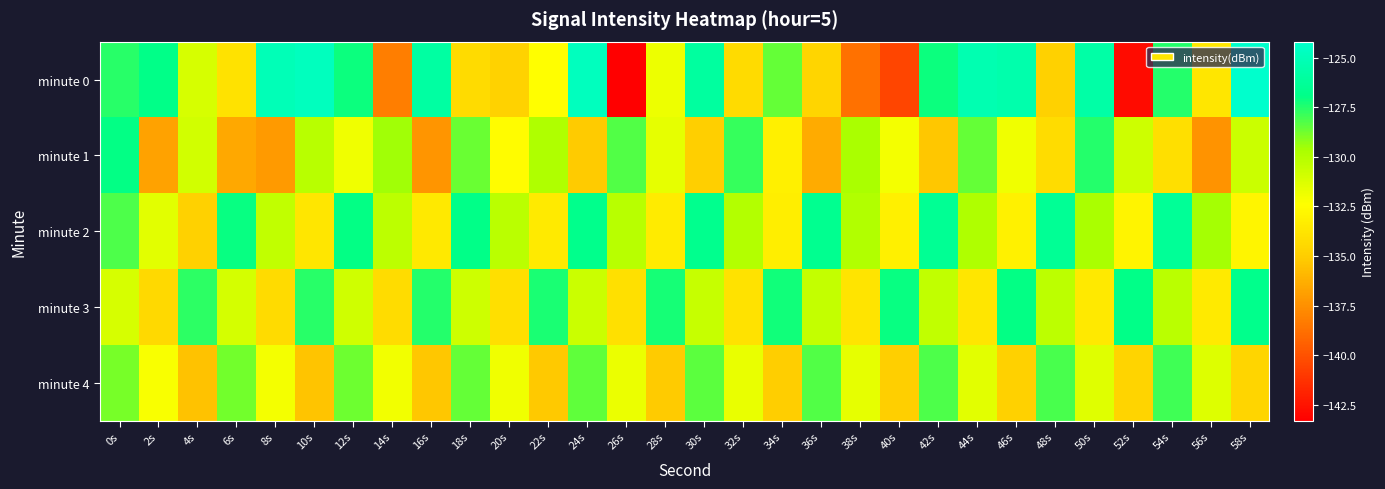

Reading left to right, transcribe all the data shown in this chart.

minute 0: 0s=-127.6	2s=-126.9	4s=-131.1	6s=-133.9	8s=-125.0	10s=-124.7	12s=-127.1	14s=-138.2	16s=-125.9	18s=-134.3	20s=-134.8	22s=-132.4	24s=-124.8	26s=-143.3	28s=-131.8	30s=-126.0	32s=-134.3	34s=-128.5	36s=-134.6	38s=-138.7	40s=-140.5	42s=-127.1	44s=-125.2	46s=-125.5	48s=-134.8	50s=-125.8	52s=-142.9	54s=-127.5	56s=-133.7	58s=-124.2
minute 1: 0s=-127.0	2s=-136.7	4s=-131.0	6s=-136.6	8s=-137.0	10s=-130.1	12s=-131.9	14s=-129.6	16s=-137.3	18s=-128.7	20s=-132.5	22s=-129.8	24s=-135.1	26s=-128.3	28s=-131.6	30s=-134.9	32s=-127.8	34s=-133.2	36s=-136.4	38s=-129.7	40s=-132.1	42s=-135.3	44s=-128.6	46s=-131.9	48s=-134.2	50s=-127.5	52s=-130.8	54s=-134.1	56s=-137.4	58s=-130.7
minute 2: 0s=-128.2	2s=-131.5	4s=-134.8	6s=-127.1	8s=-130.4	10s=-133.7	12s=-127.0	14s=-130.3	16s=-133.6	18s=-126.9	20s=-130.2	22s=-133.5	24s=-126.8	26s=-130.1	28s=-133.4	30s=-126.7	32s=-130.0	34s=-133.3	36s=-126.6	38s=-129.9	40s=-133.2	42s=-126.5	44s=-129.8	46s=-133.1	48s=-126.4	50s=-129.7	52s=-133.0	54s=-126.3	56s=-129.6	58s=-132.9
minute 3: 0s=-131.1	2s=-134.4	4s=-127.7	6s=-131.0	8s=-134.3	10s=-127.6	12s=-130.9	14s=-134.2	16s=-127.5	18s=-130.8	20s=-134.1	22s=-127.4	24s=-130.7	26s=-134.0	28s=-127.3	30s=-130.6	32s=-133.9	34s=-127.2	36s=-130.5	38s=-133.8	40s=-127.1	42s=-130.4	44s=-133.7	46s=-127.0	48s=-130.3	50s=-133.6	52s=-126.9	54s=-130.2	56s=-133.5	58s=-126.8
minute 4: 0s=-128.9	2s=-132.2	4s=-135.5	6s=-128.8	8s=-132.1	10s=-135.4	12s=-128.7	14s=-132.0	16s=-135.3	18s=-128.6	20s=-131.9	22s=-135.2	24s=-128.5	26s=-131.8	28s=-135.1	30s=-128.4	32s=-131.7	34s=-135.0	36s=-128.3	38s=-131.6	40s=-134.9	42s=-128.2	44s=-131.5	46s=-134.8	48s=-128.1	50s=-131.4	52s=-134.7	54s=-128.0	56s=-131.3	58s=-134.6